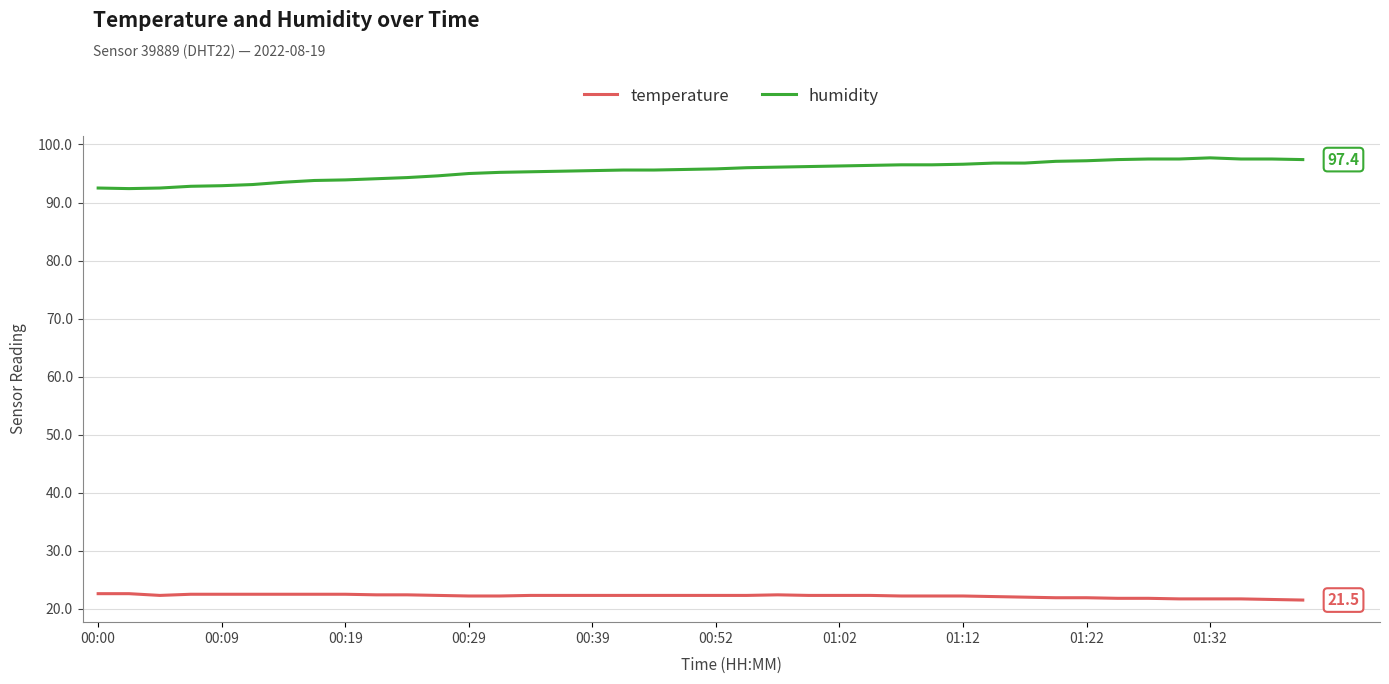

How many lines are shown in the chart?

2